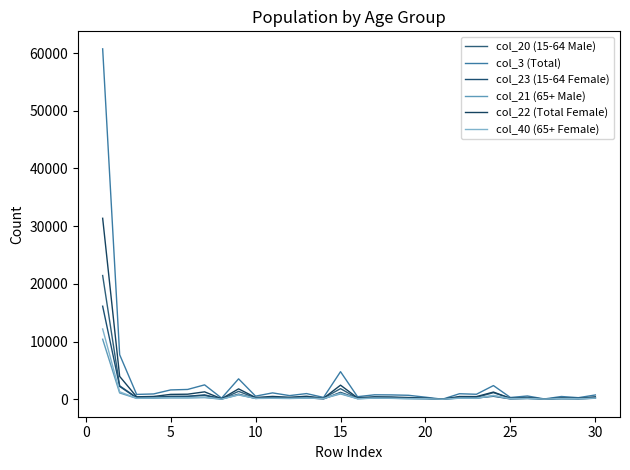

Does the chart have visible grid lines?

No